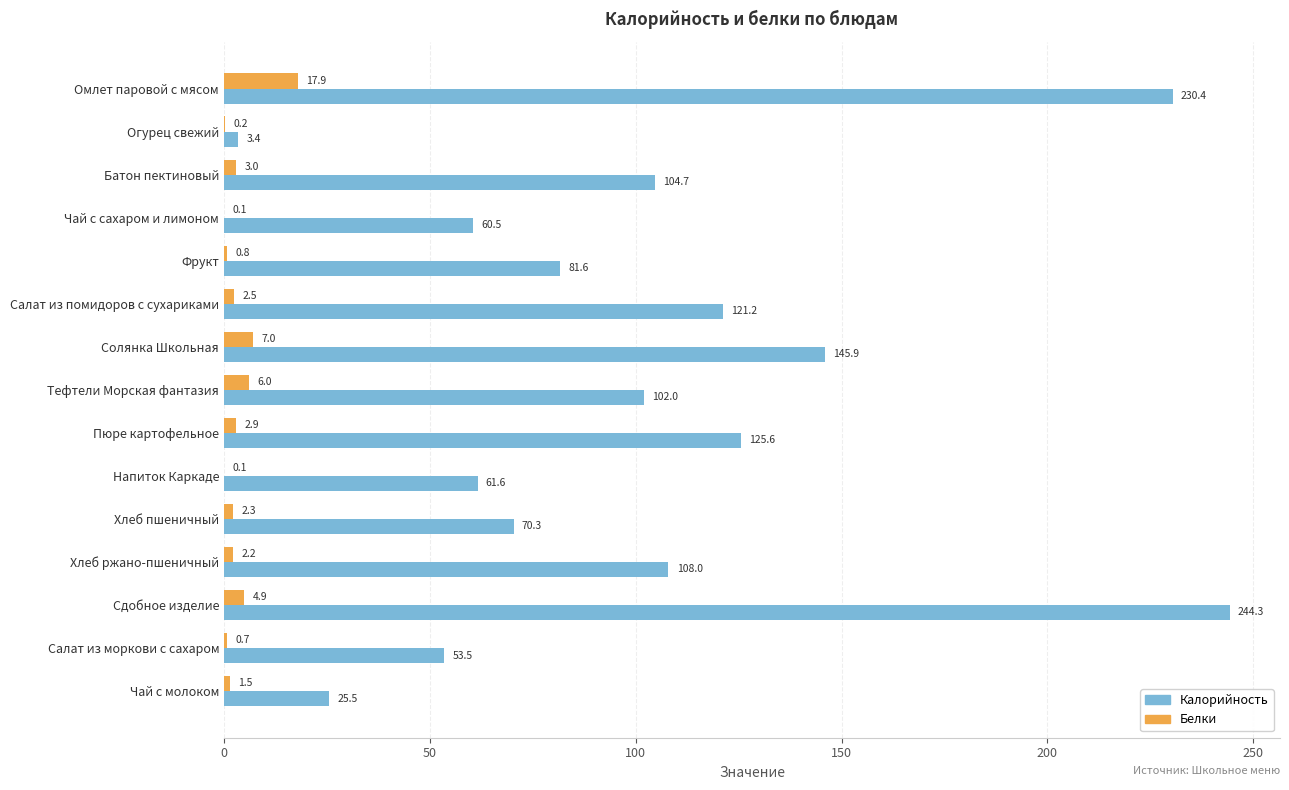

Between Салат из моркови с сахаром and Чай с молоком, which series saw the biggest shift?

Калорийность